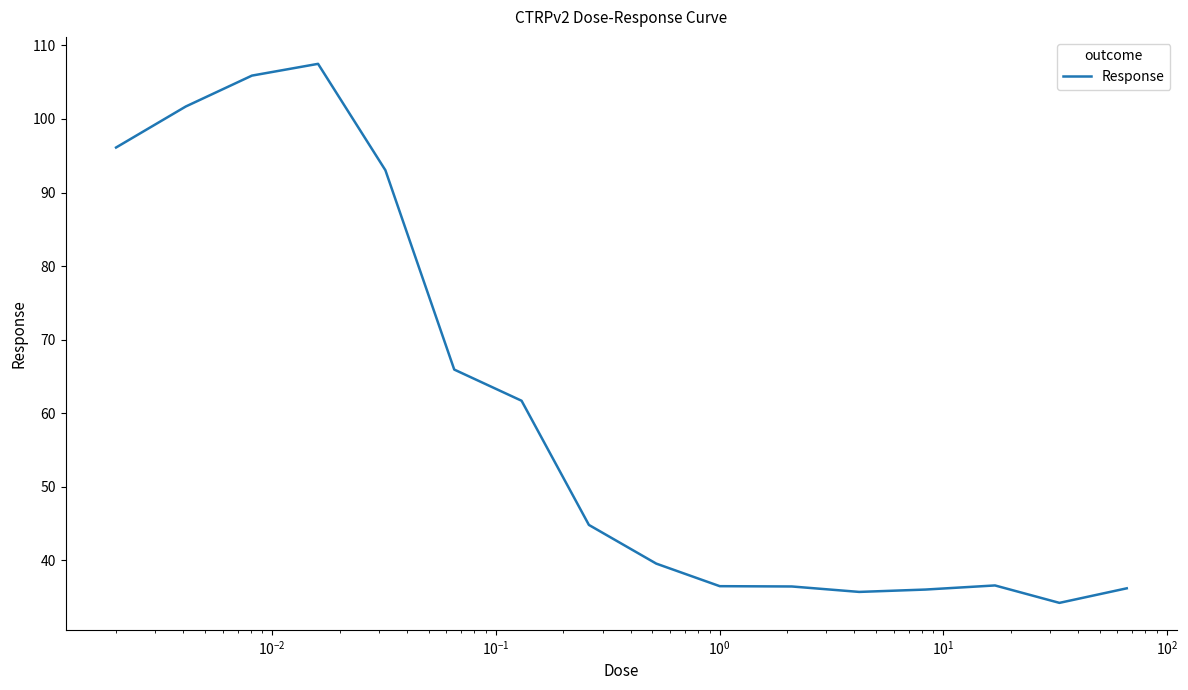

What is the maximum value shown in the chart?

107.5